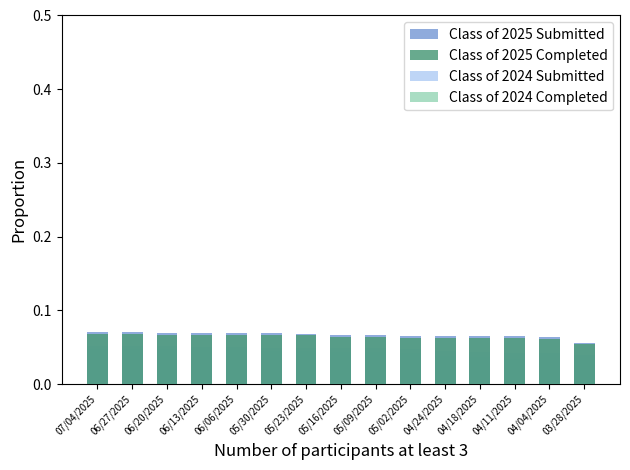

How many groups of bars are there?

15